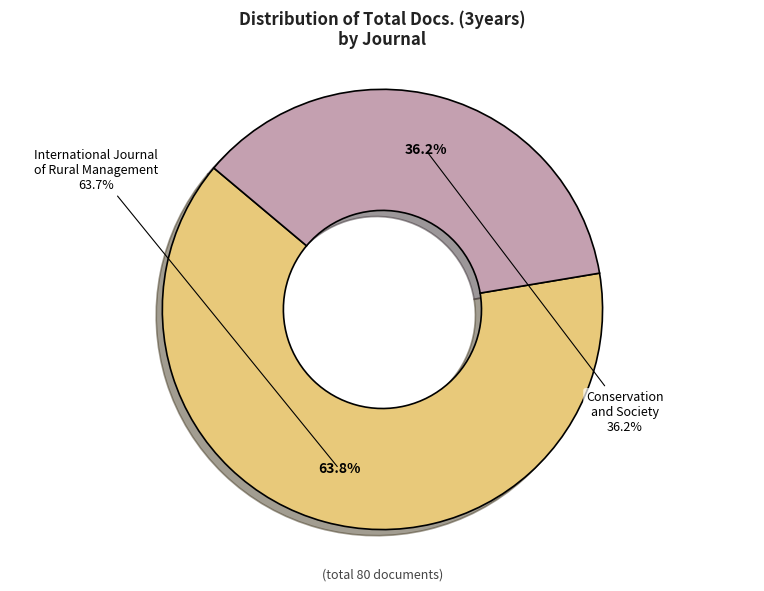

Which category has the biggest portion of the pie?

International Journal of Rural Management